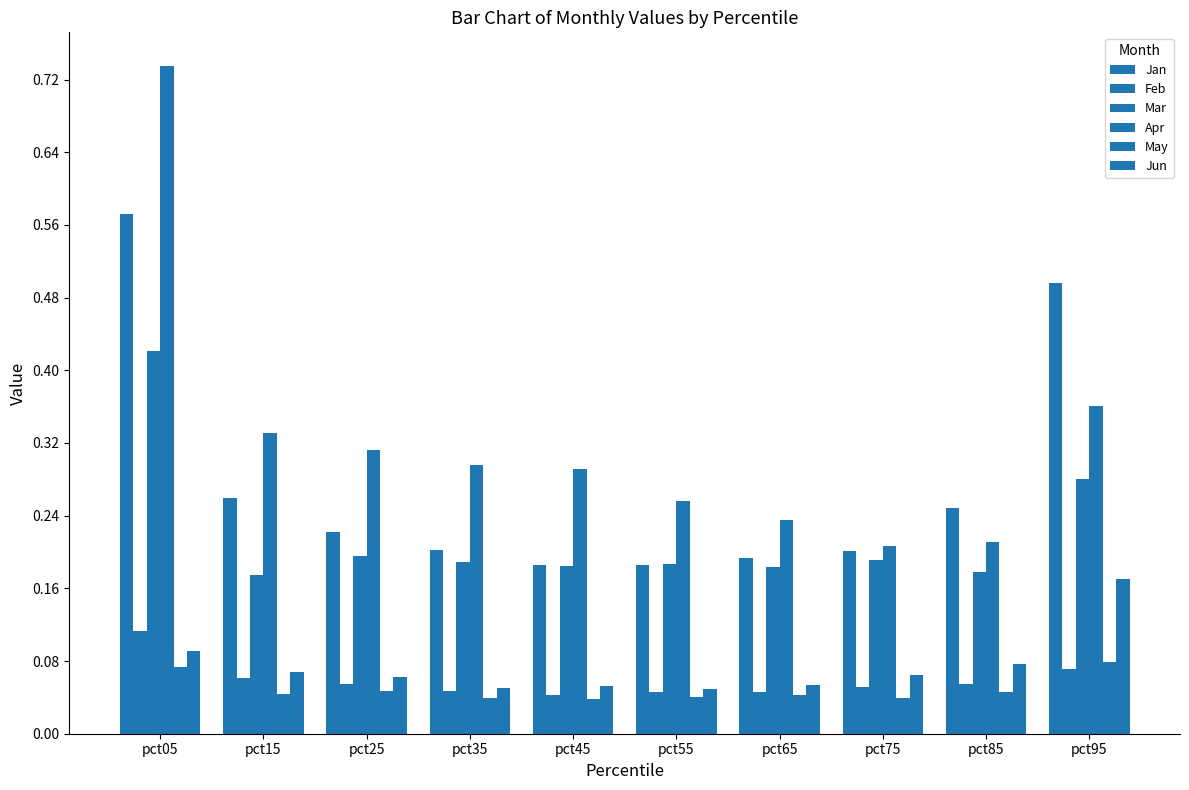

Does the chart contain any negative values?

No